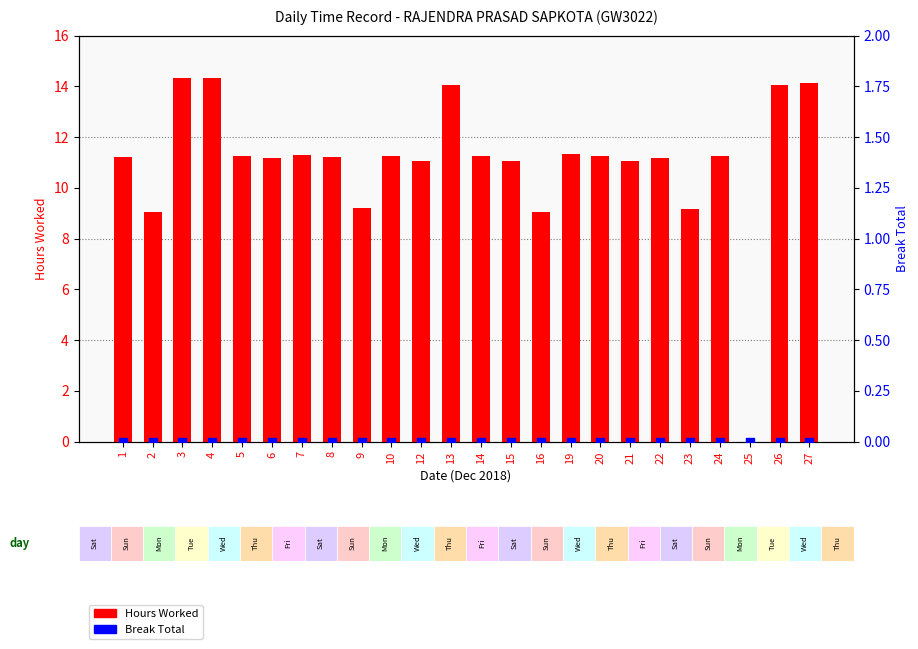

Which series contains the lowest Y value?

Hours Worked